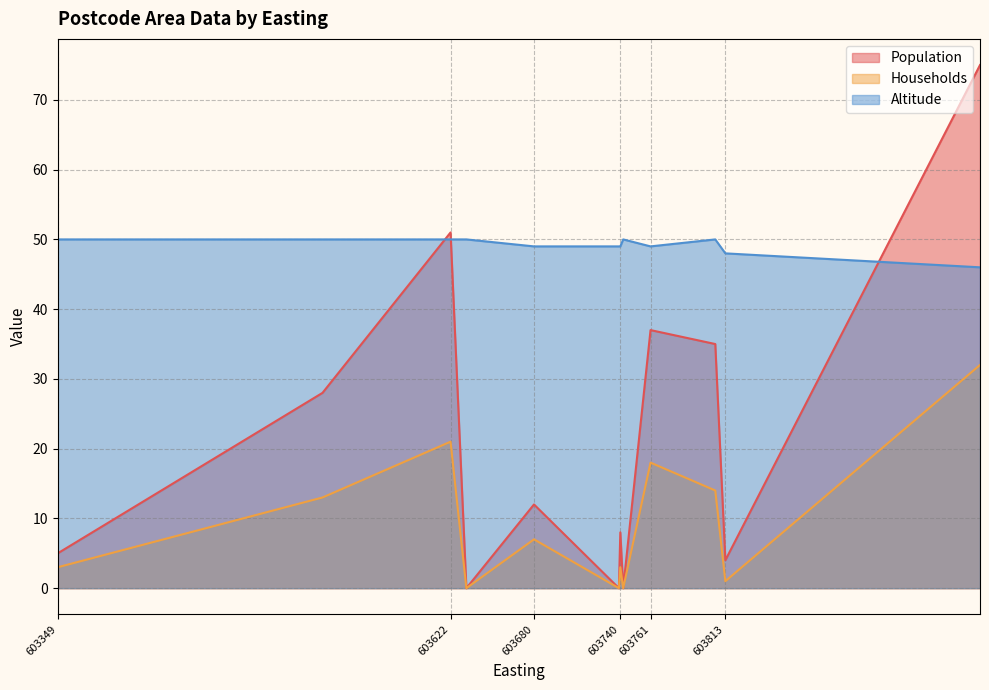

What is the total value across all series at 603622?

122